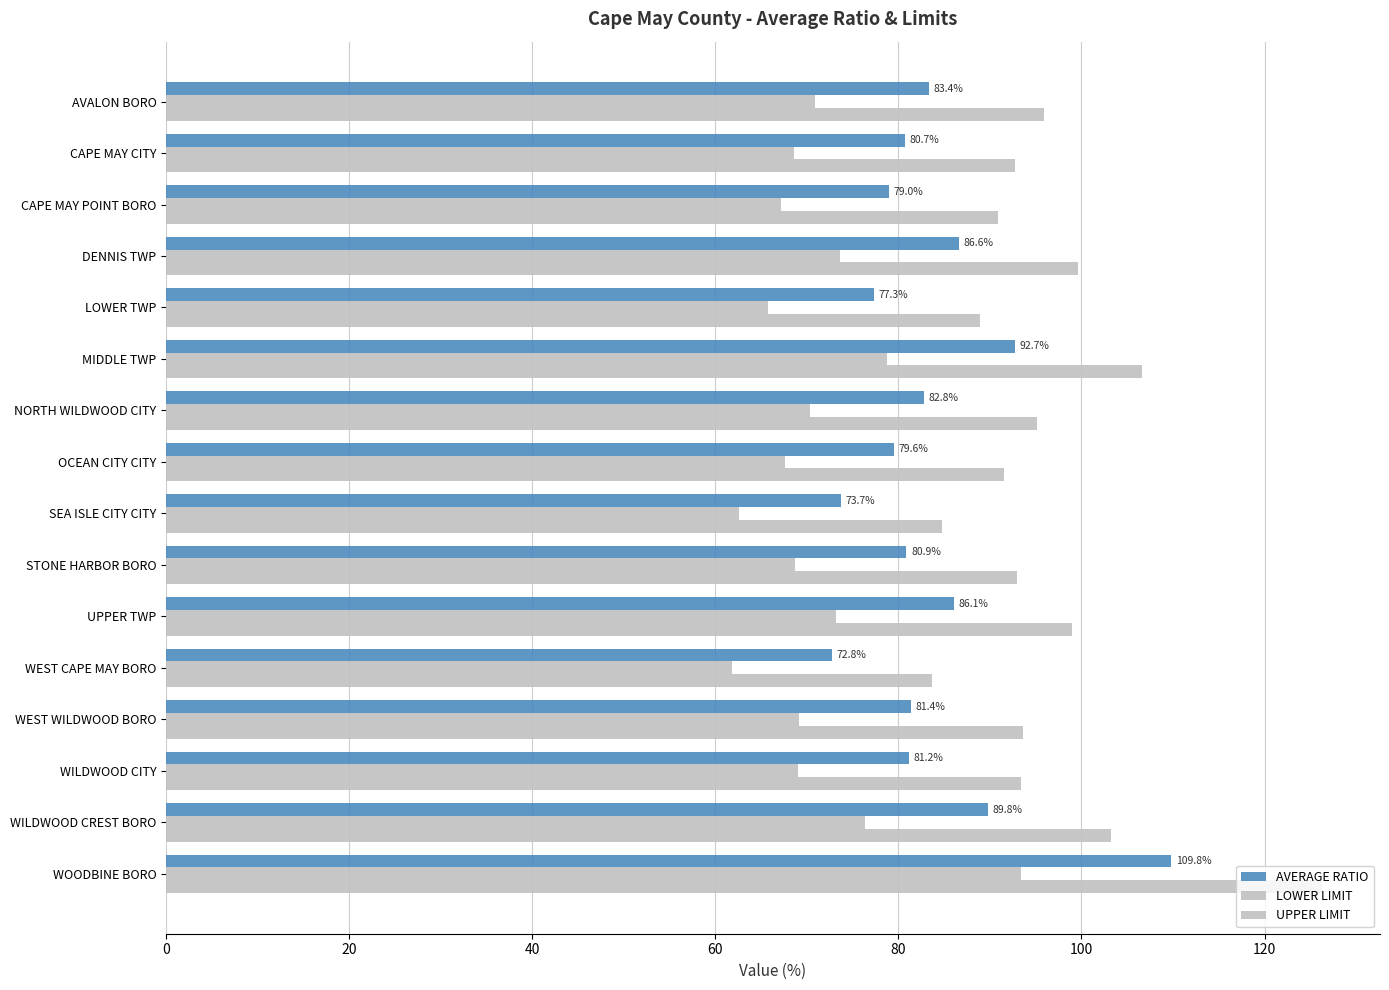

How many categories are shown in the chart?

16